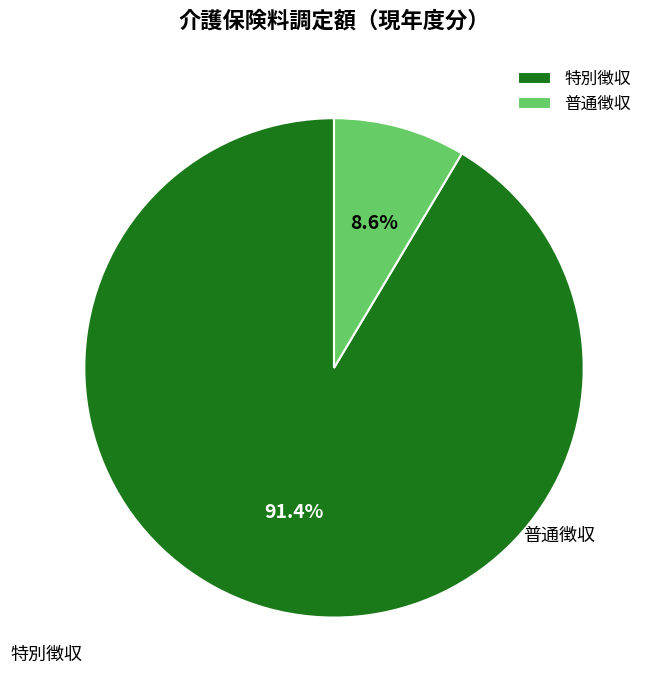

Which slice is the smallest?

普通徴収